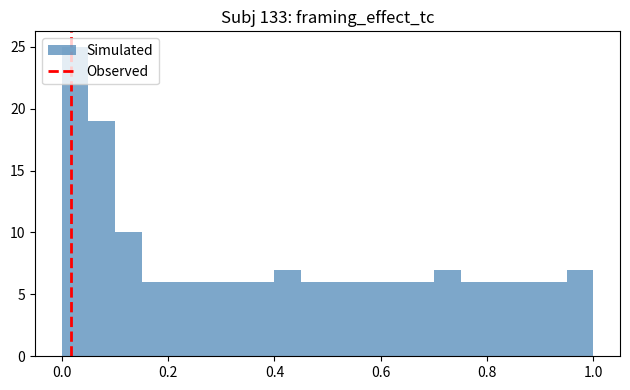

Around what value on the x-axis is the tallest bar? Give the approximate position of its centre, as read against the axis.

0.02